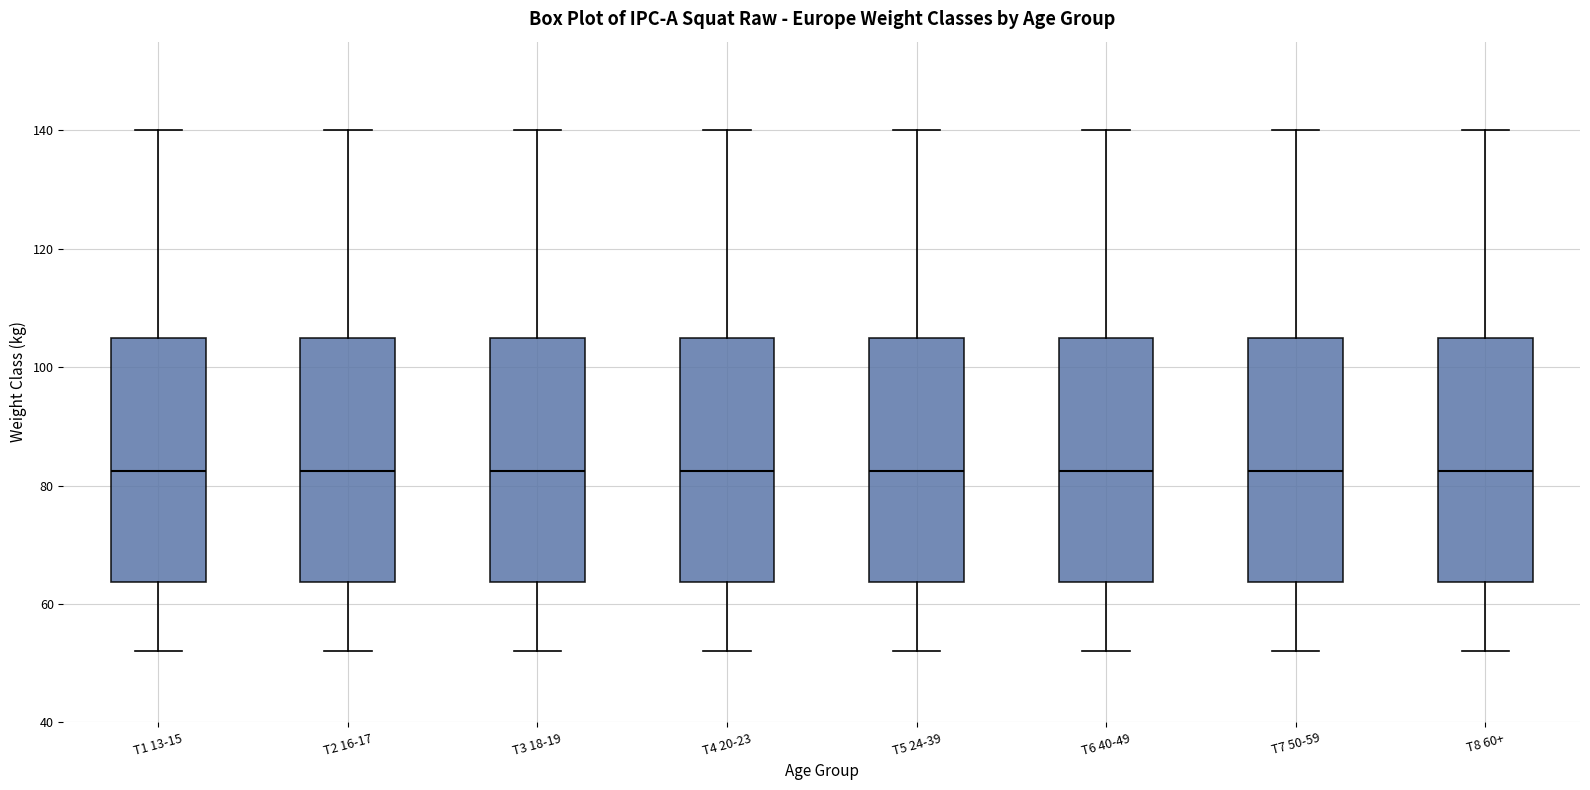

Reading left to right, transcribe this box plot: for each box, give where its median line is, the range the box spans, and where its two whiskers end, as read against the y-axis. The values are not printed on the chart, so give them approximately, as read against the axis.

T1 13-15: median 82, box 64 to 106, whiskers 52 to 140
T2 16-17: median 82, box 64 to 106, whiskers 52 to 140
T3 18-19: median 82, box 64 to 106, whiskers 52 to 140
T4 20-23: median 82, box 64 to 106, whiskers 52 to 140
T5 24-39: median 82, box 64 to 106, whiskers 52 to 140
T6 40-49: median 82, box 64 to 106, whiskers 52 to 140
T7 50-59: median 82, box 64 to 106, whiskers 52 to 140
T8 60+: median 82, box 64 to 106, whiskers 52 to 140